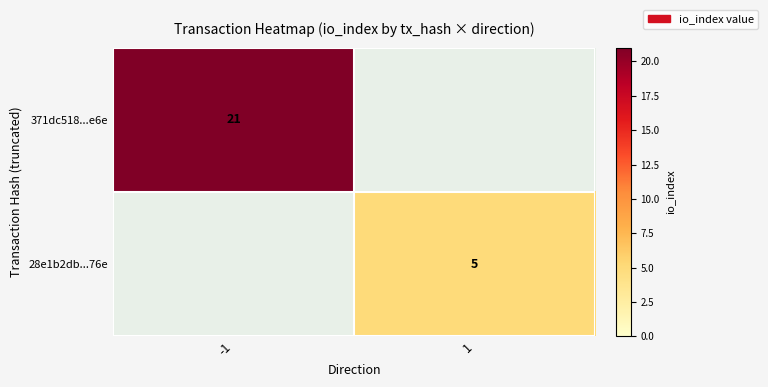

Is it true that 371dc518...e6e equals 5 at -1?

False